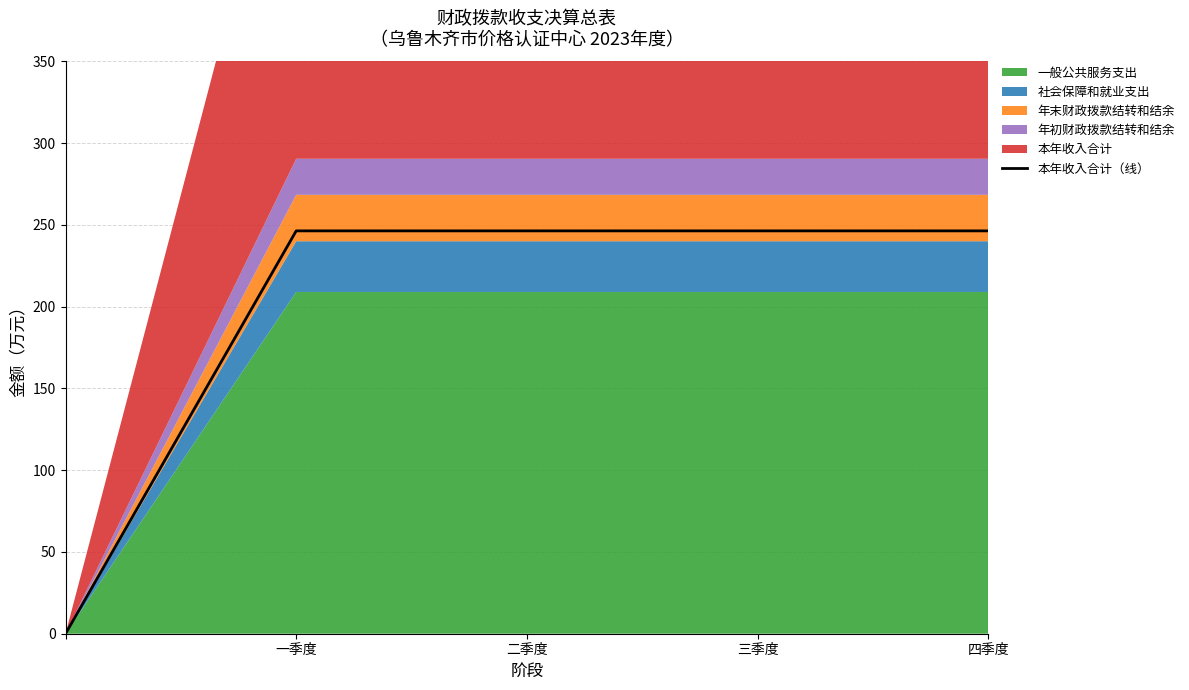

Does the chart display data point markers on the line(s)?

No